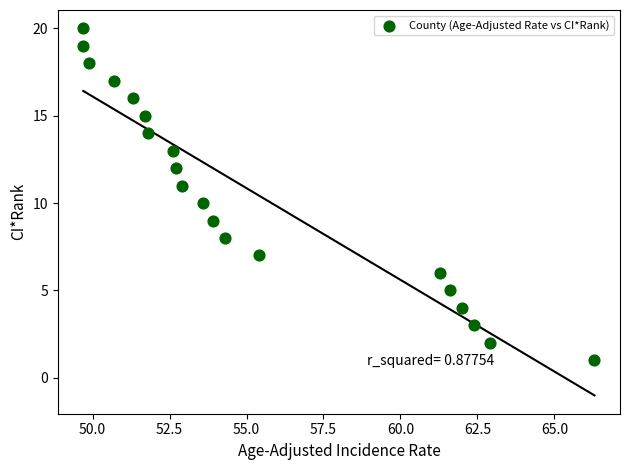

What is the range of Y values (max minus min)?

19